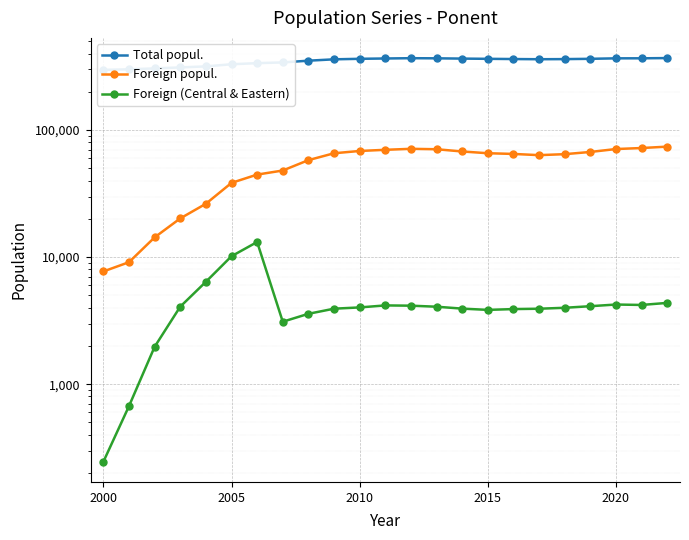

What value does the Total popul. series have at 2005?

329711